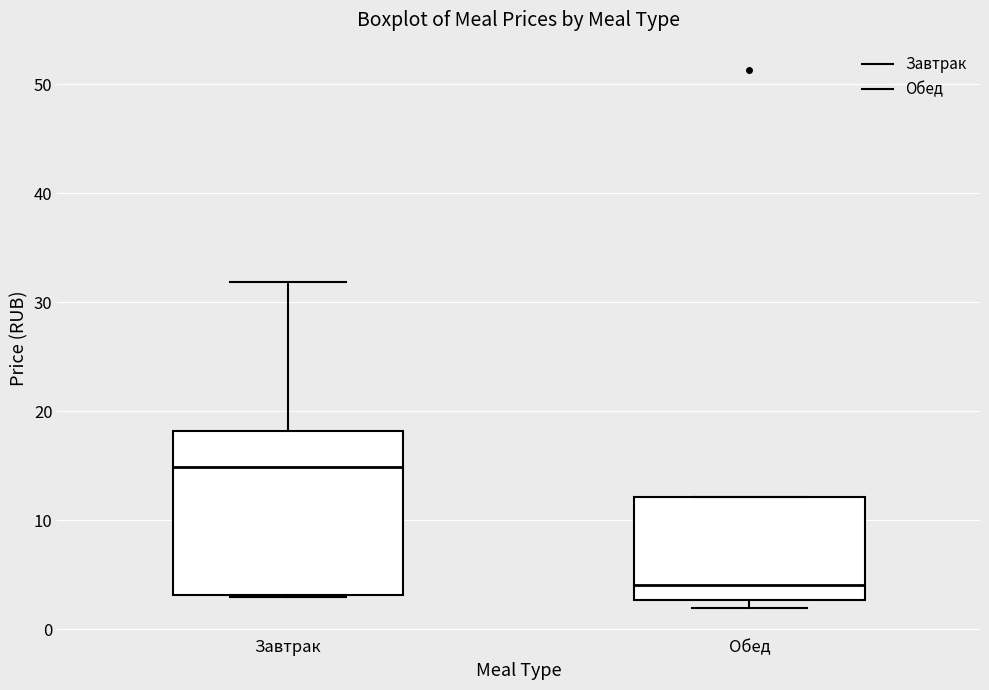

Reading left to right, read every box against the y-axis: the position of its median line, the range the box covers, and the ends of its whiskers. The values are not printed on the chart, so give them approximately, as read against the axis.

Завтрак: median 15, box 3 to 18, whiskers 3 to 32
Обед: median 4, box 3 to 12, whiskers 2 to 12